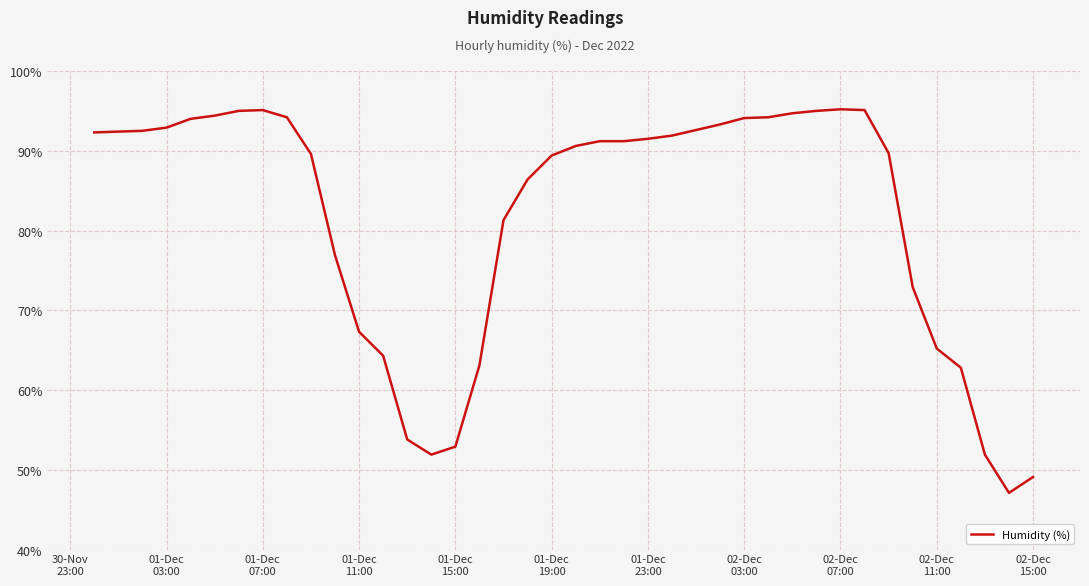

What is the minimum value shown in the chart?

47.1